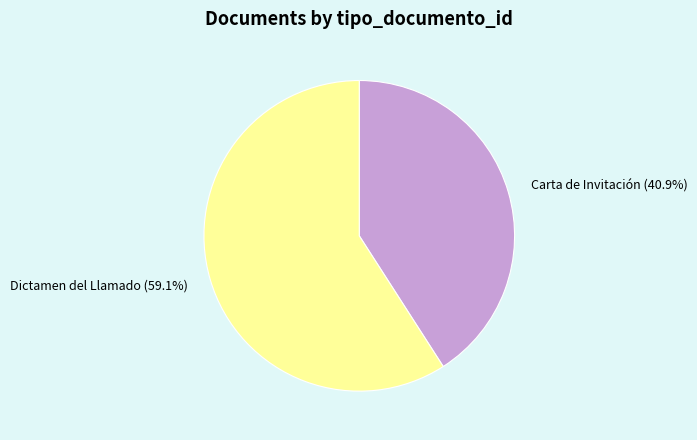

Does Carta de Invitación represent more than half of the total?

No